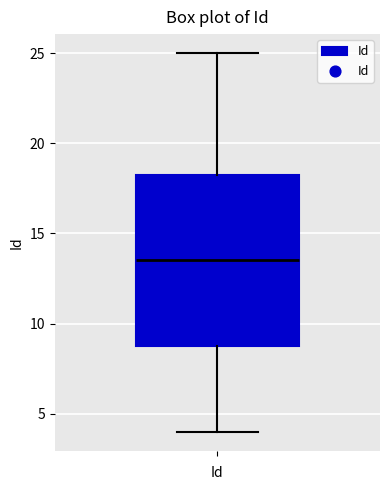

Read this box plot against the y-axis: the position of the median line, the range covered by the box, and the ends of both whiskers. The values are not printed on the chart, so give them approximately, as read against the axis.

median 13.5, box 9.0 to 18.5, whiskers 4.0 to 25.0